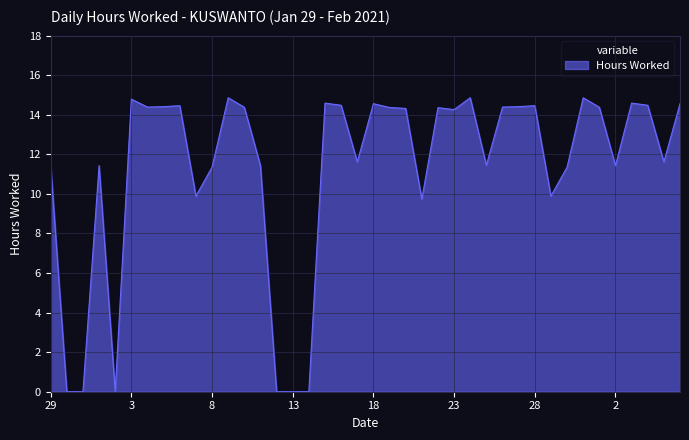

What is the difference between the maximum and minimum values?

14.9